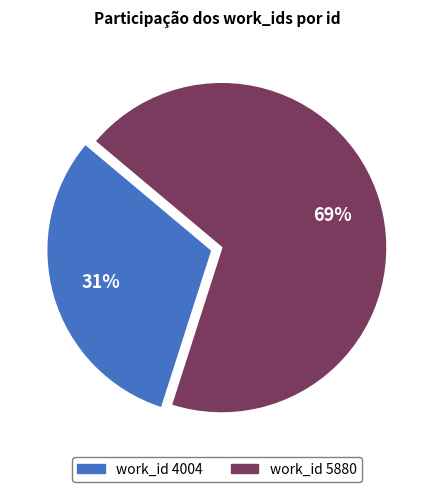

Which category has the biggest portion of the pie?

work_id 5880